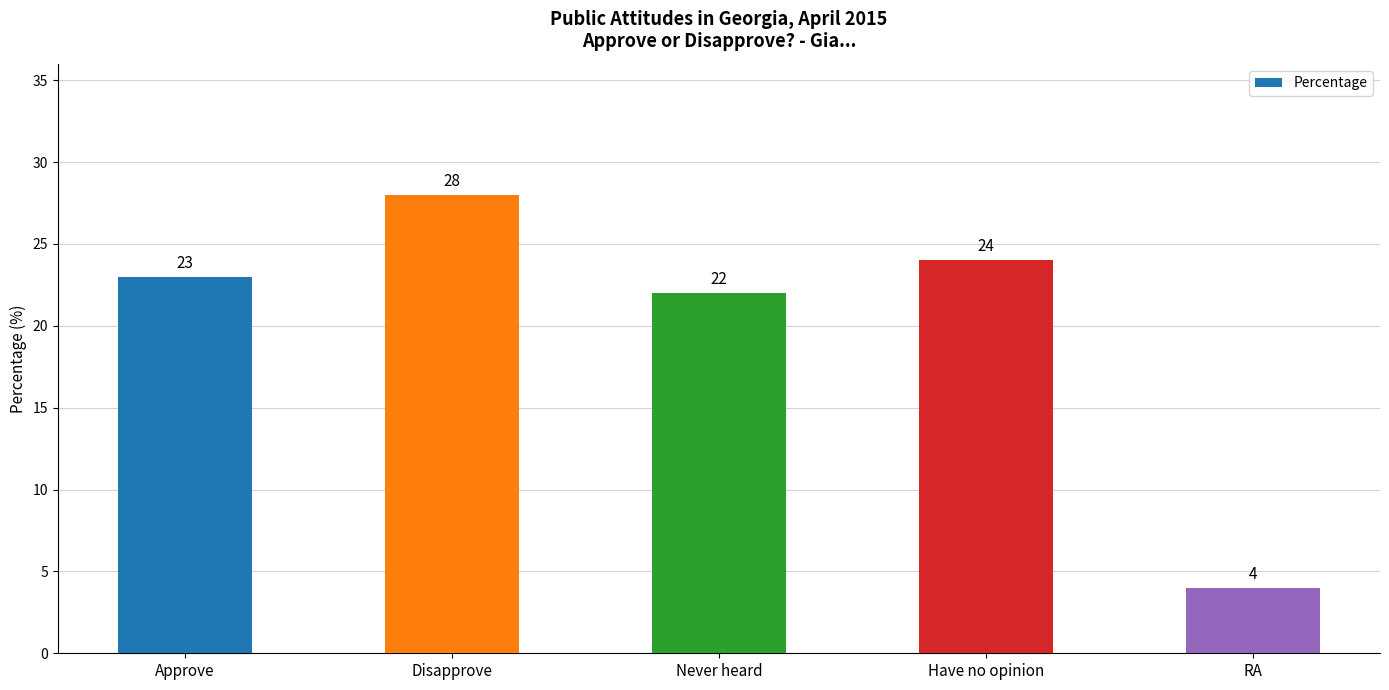

Read the value at RA, to the nearest 5.

5